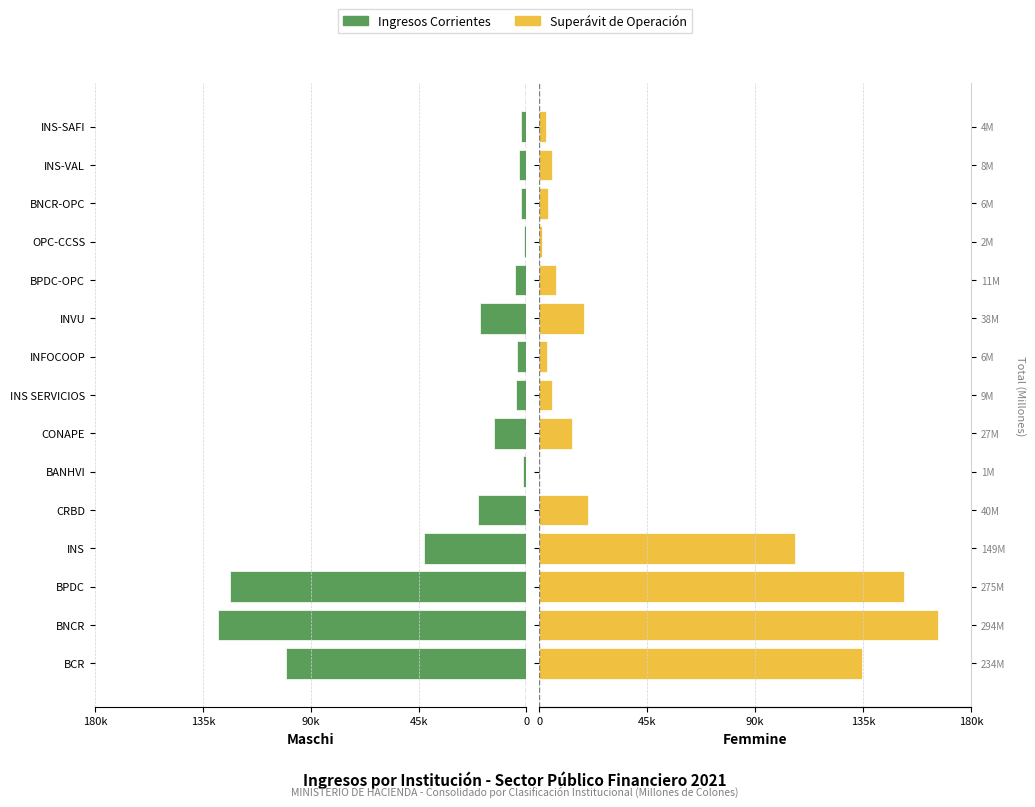

Count the number of data series in this chart.

2